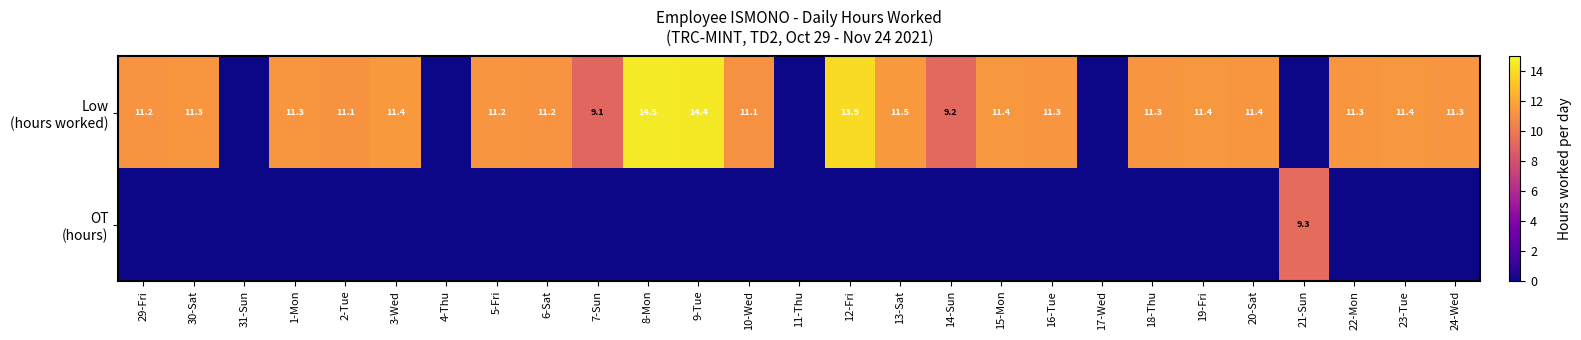

At which label does Low (hours worked) first exceed 11?

29-Fri